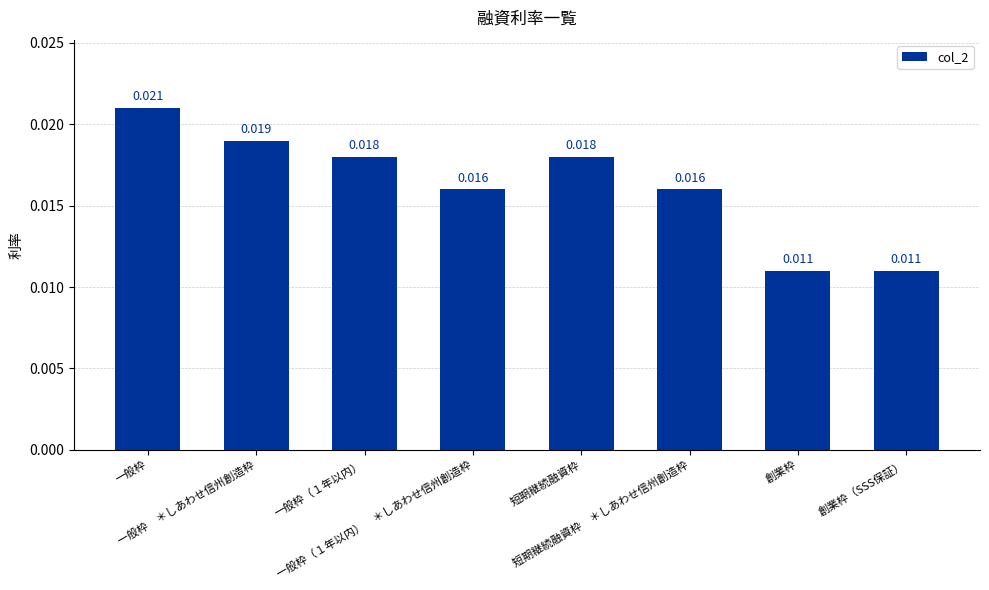

What position from the left is 創業枠?

7